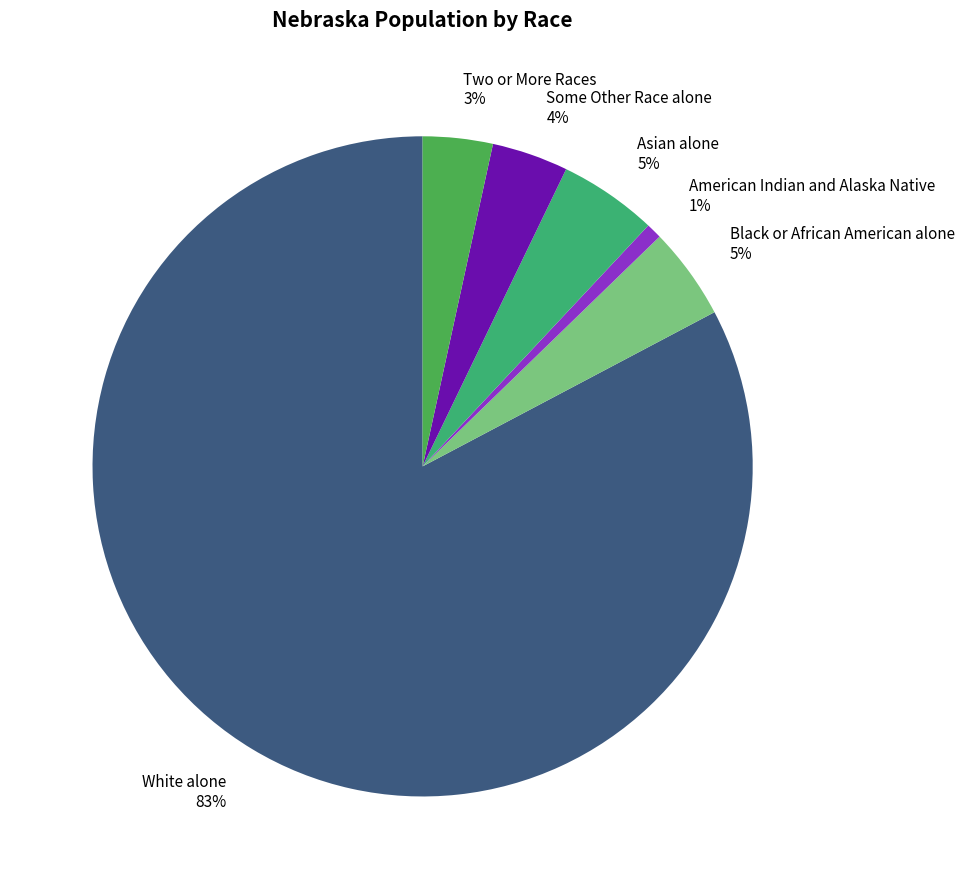

Which slice represents more than half of the pie?

White alone